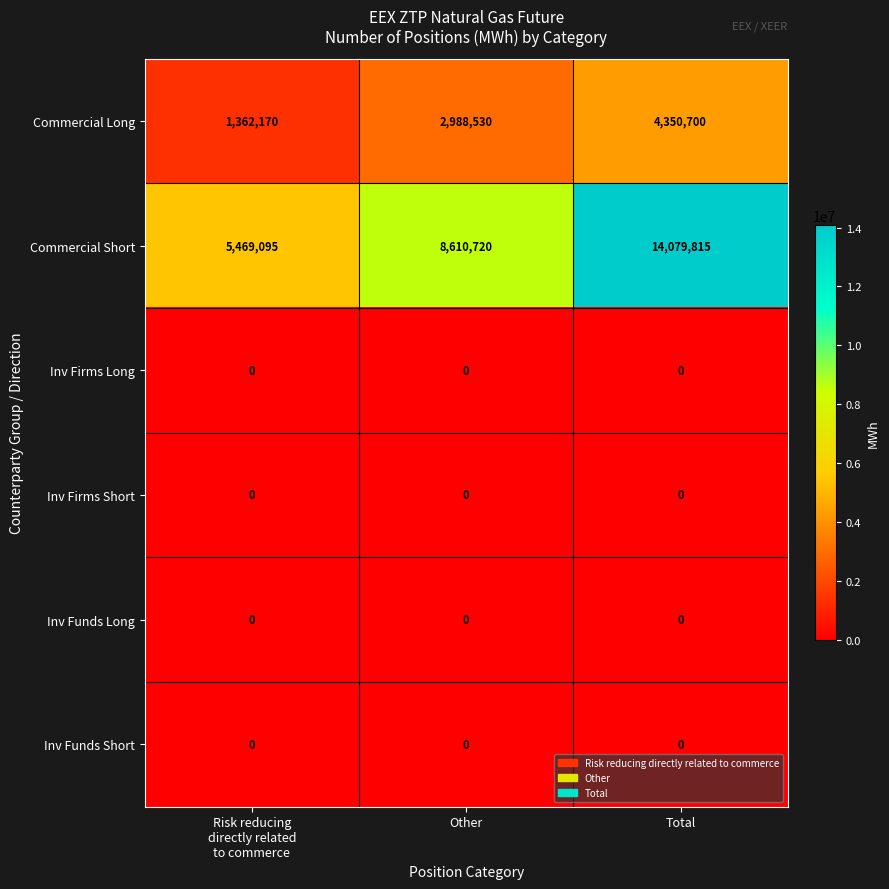

At how many categories does at least one series exceed 9418436?

1